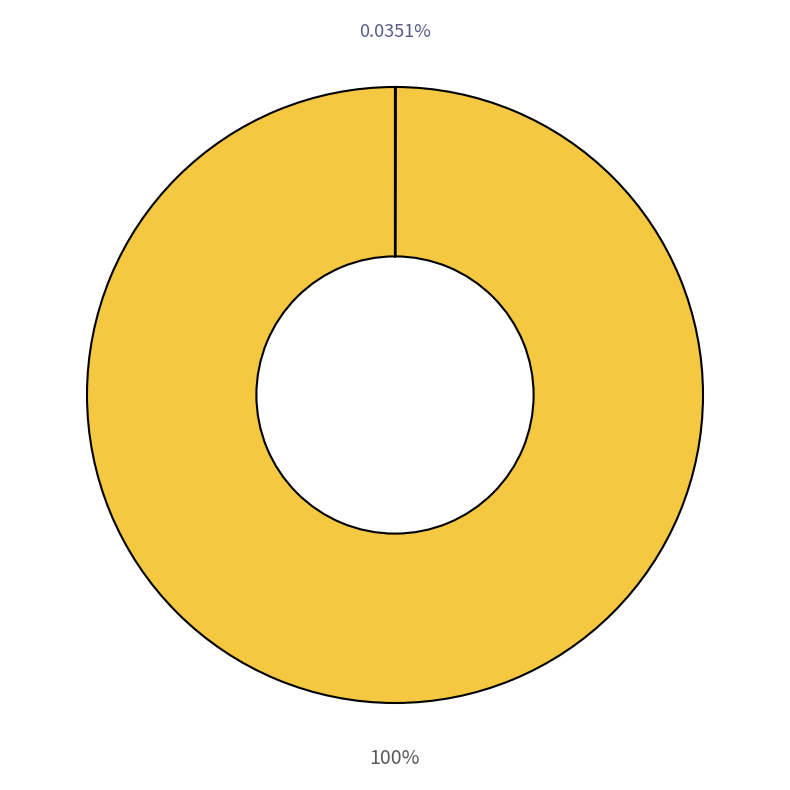

Is there a majority slice in this chart?

Yes